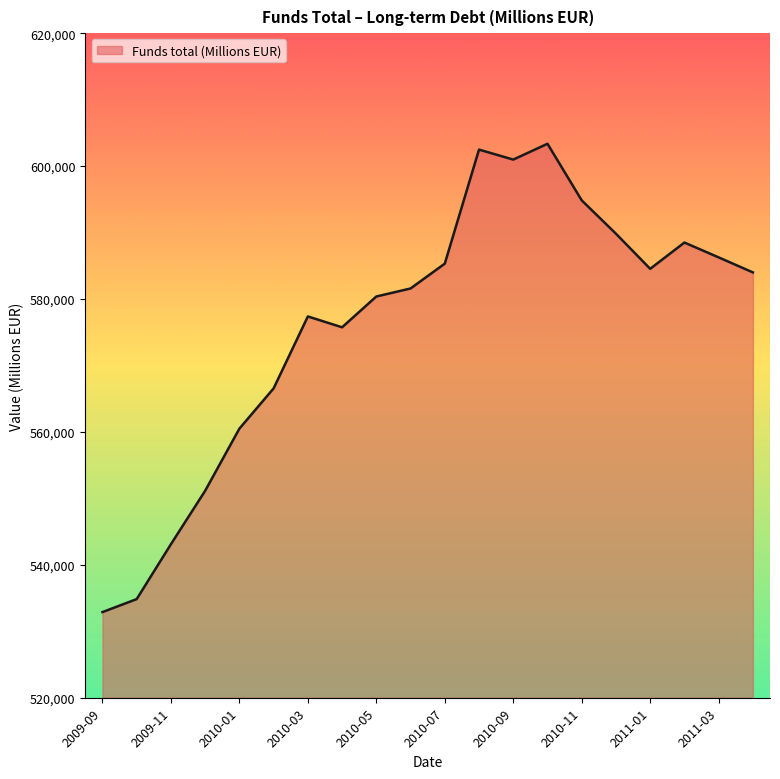

What is the maximum value shown in the chart?

603357